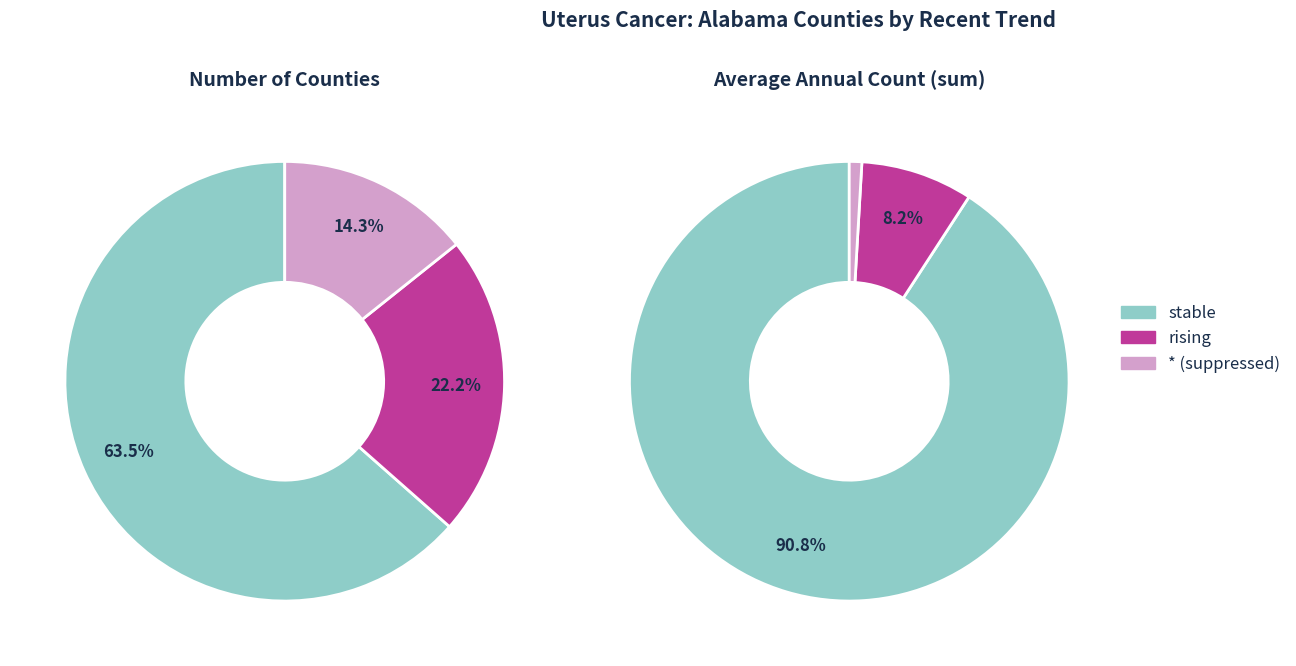

Is the sum of other and rising greater than half?

No